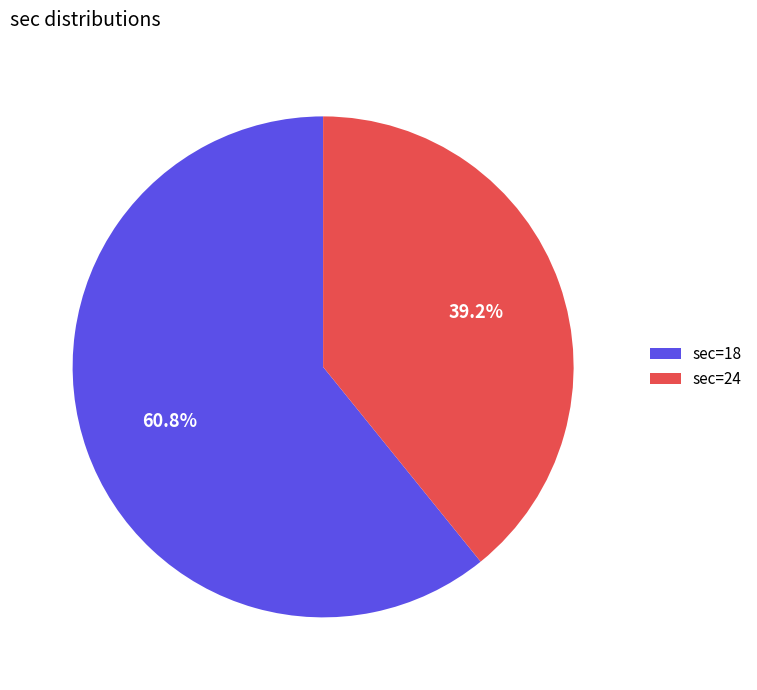

How many segments does this pie chart have?

2